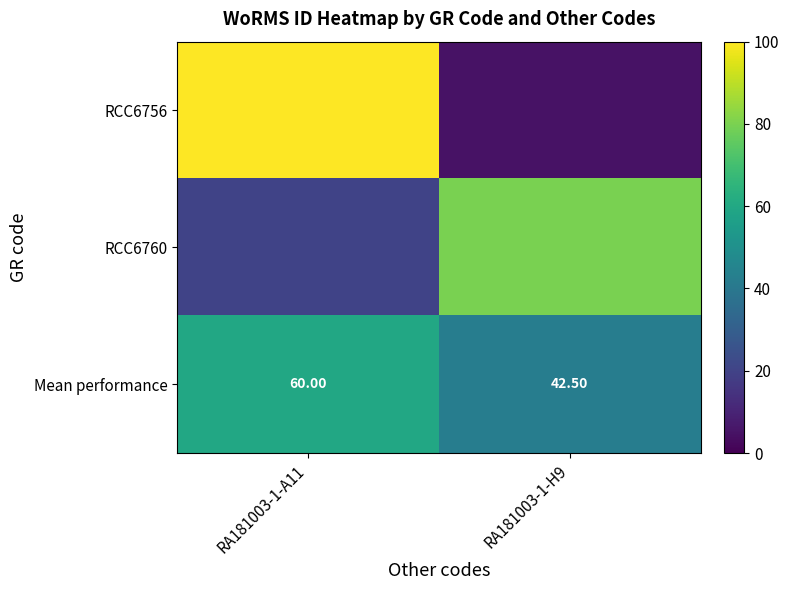

What is the difference between the maximum and minimum values in the Mean performance series?

17.5